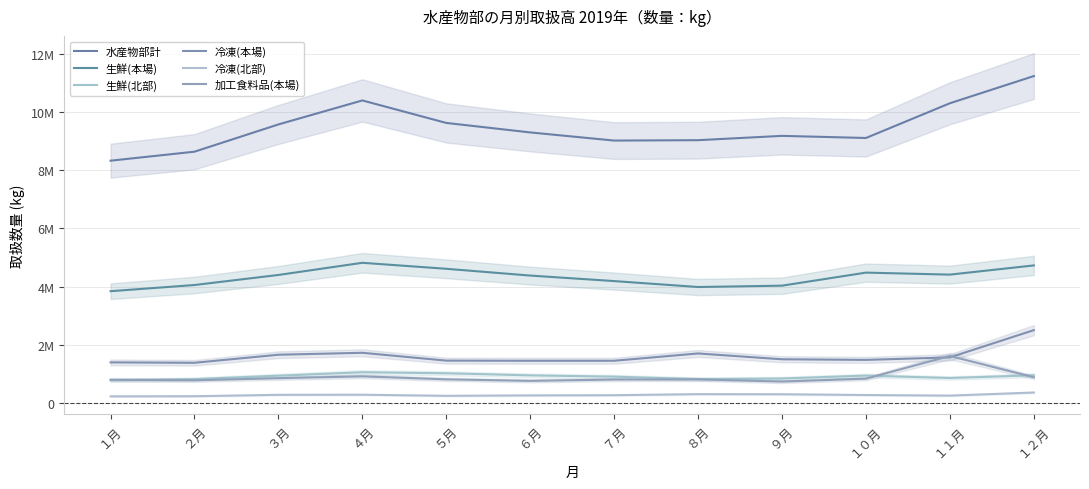

What is the value of the 冷凍(本場) point at the 10th from the left?

1485953